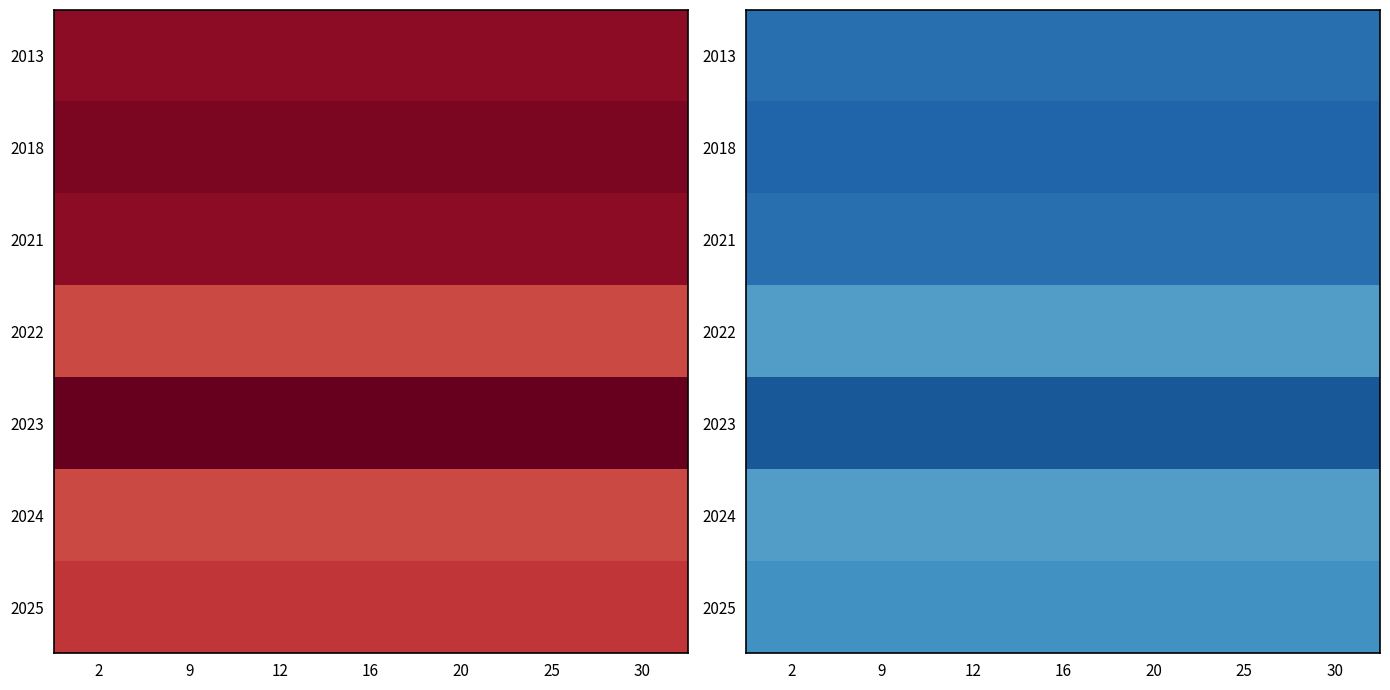

At which category does the chart reach its peak across all series?

2